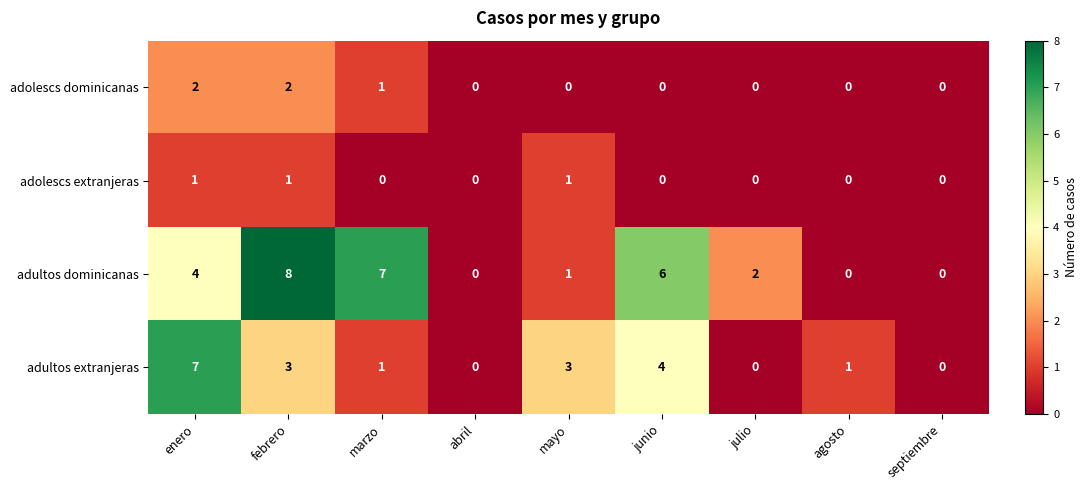

At enero, list the series in order from largest to smallest.

adultos extranjeras, adultos dominicanas, adolescs dominicanas, adolescs extranjeras